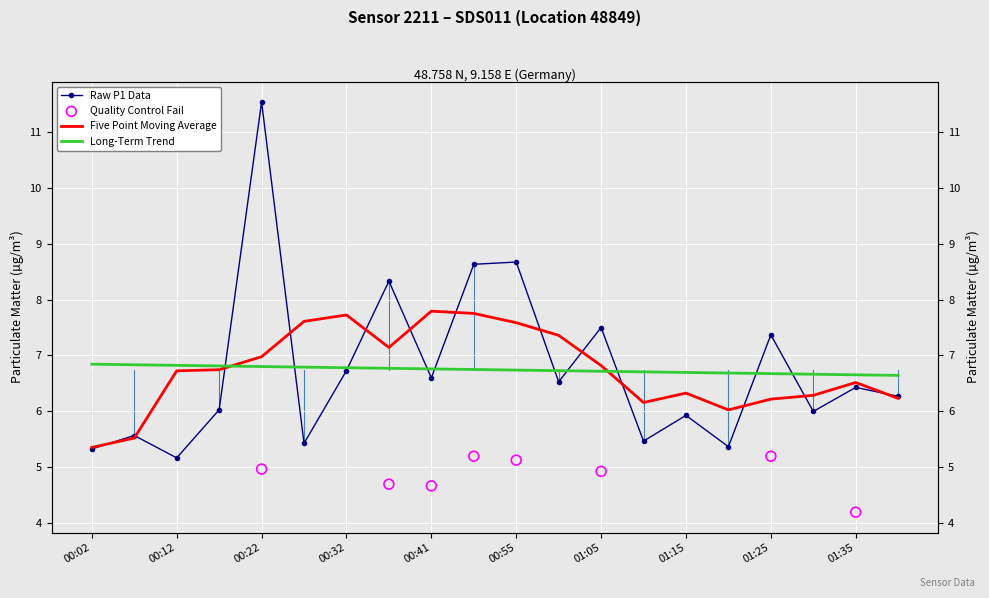

Approximately how many times larger is the value at 01:15 compared to 01:05?

0.8